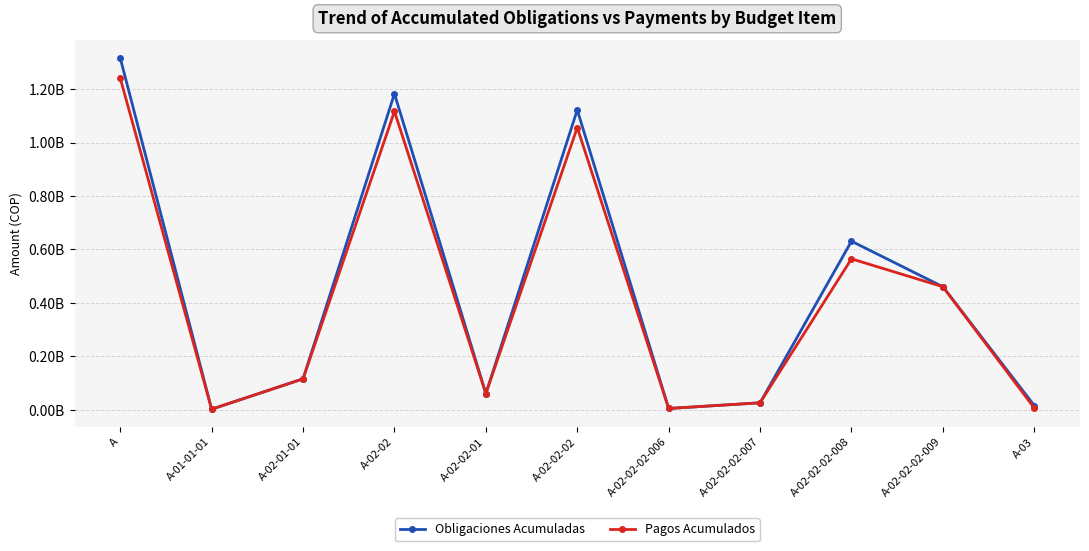

Is this an area chart (filled region under the line)?

No